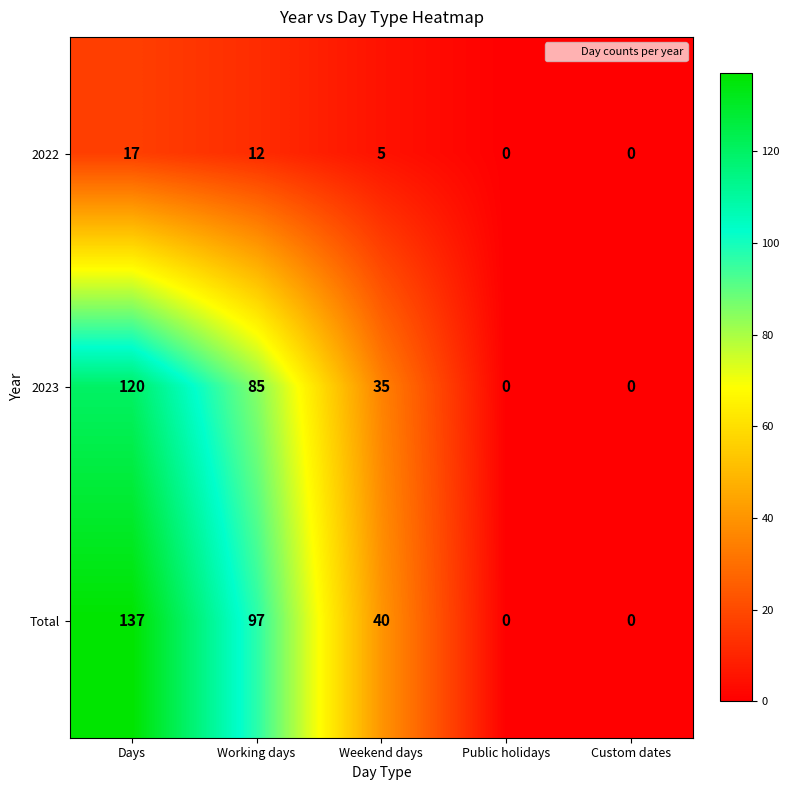

The value of 2022 at Working days is 21. True or false?

False